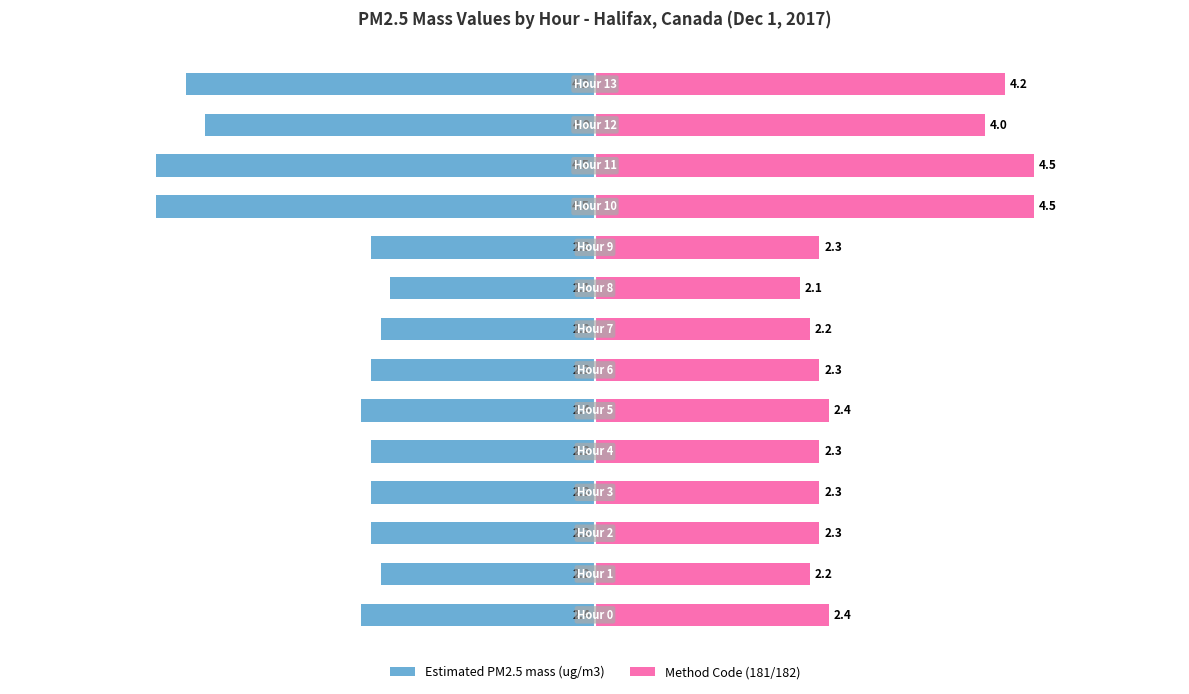

How many data points does each series have?

14